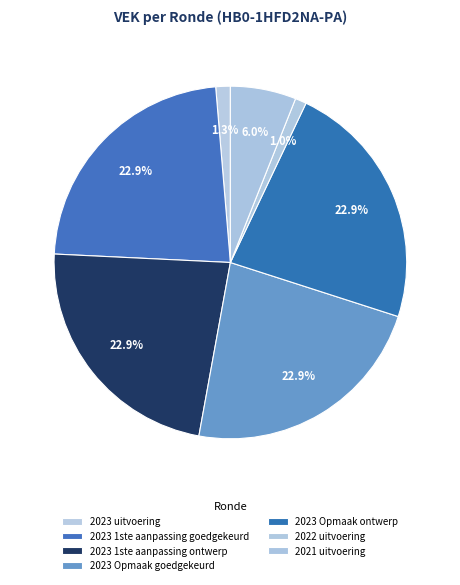

How many slices are in this pie chart?

7